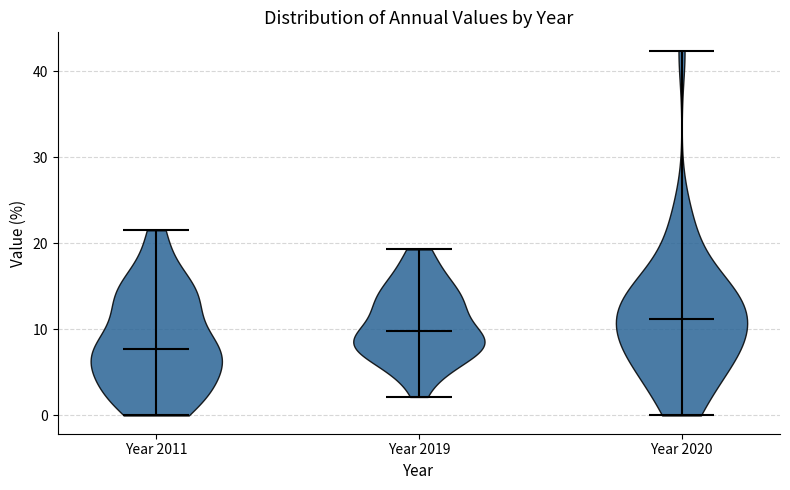

Which violin has the lowest median line?

Year 2011